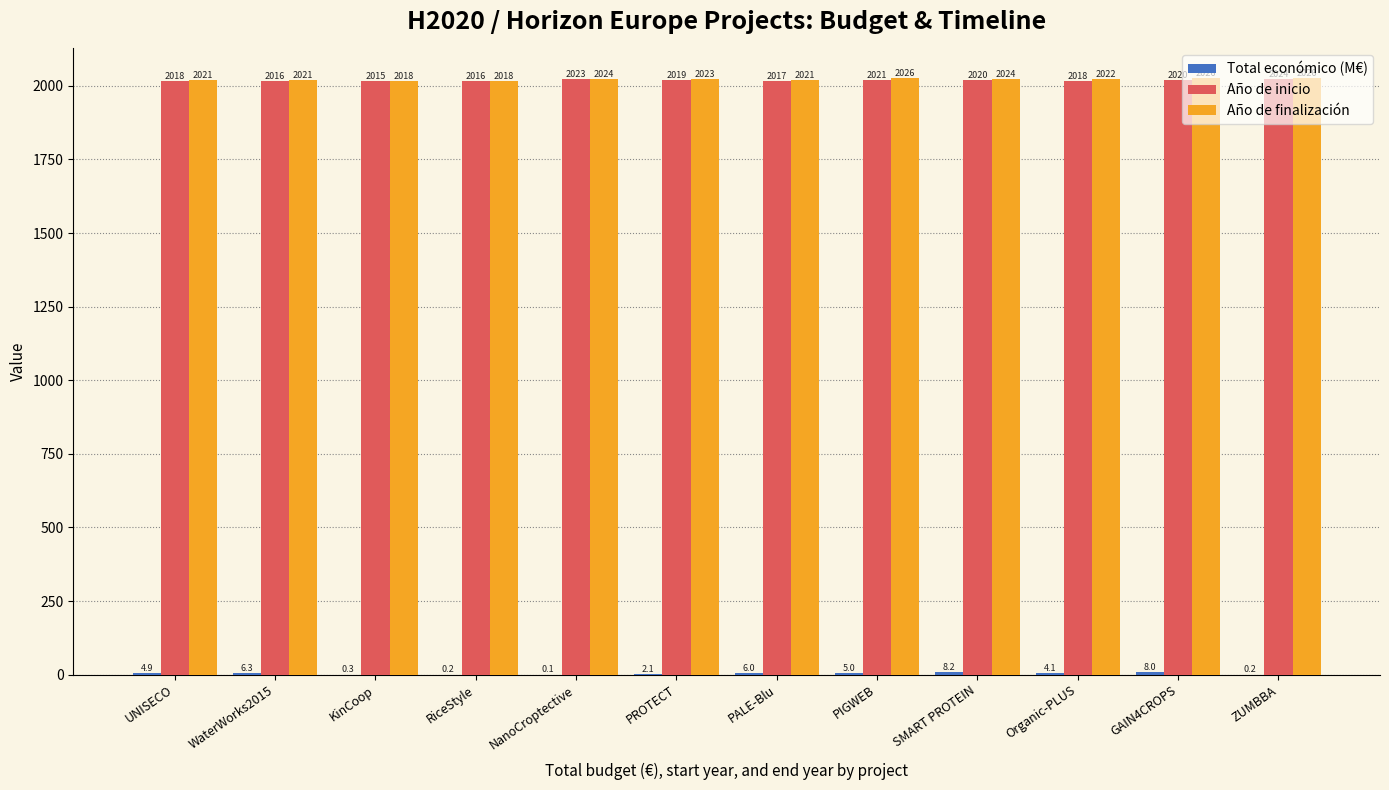

What is the sum of the Año de inicio values at UNISECO and PALE-Blu?

4035.0